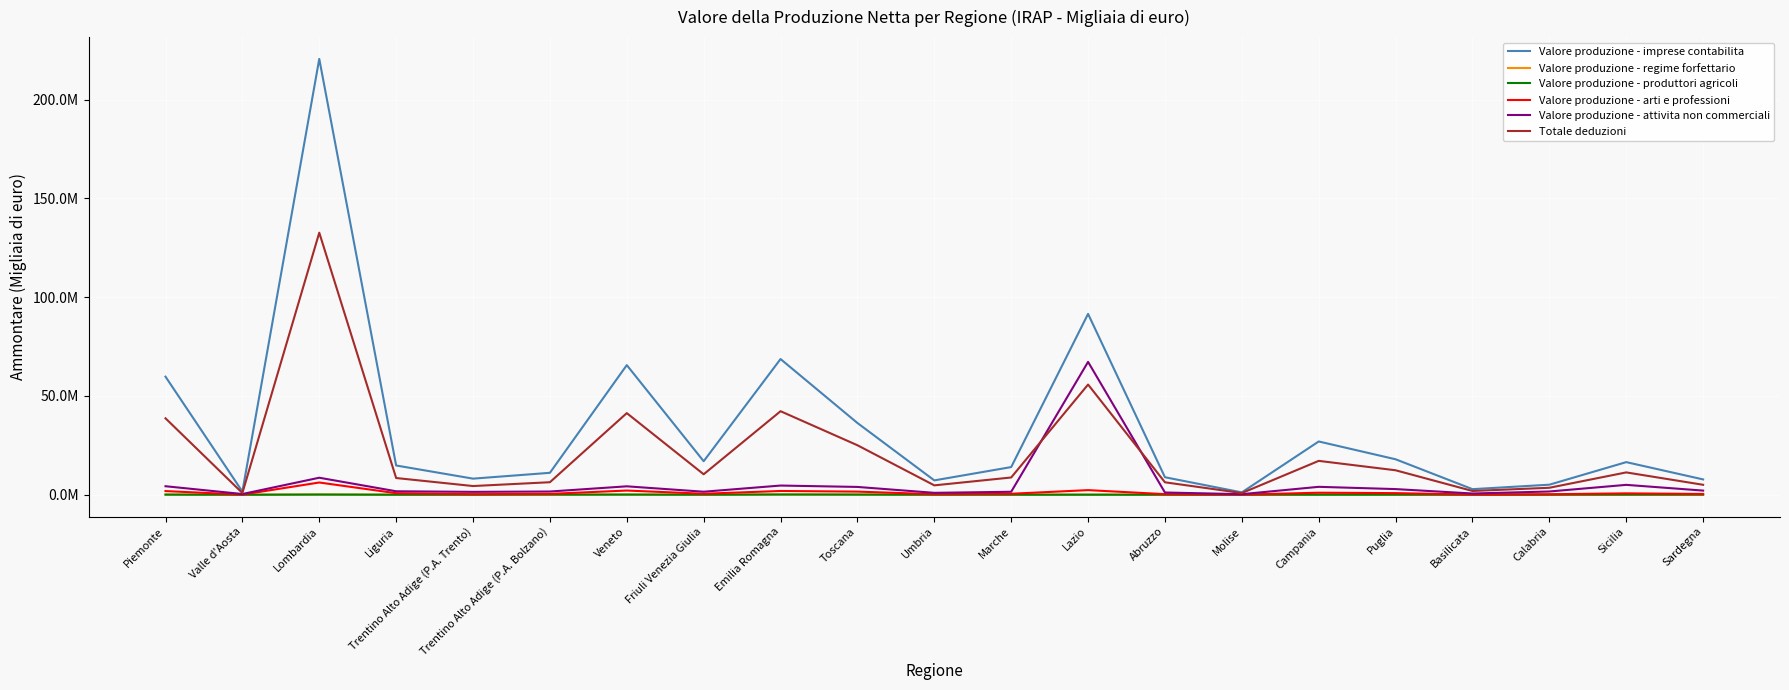

Does the chart display data point markers on the line(s)?

No